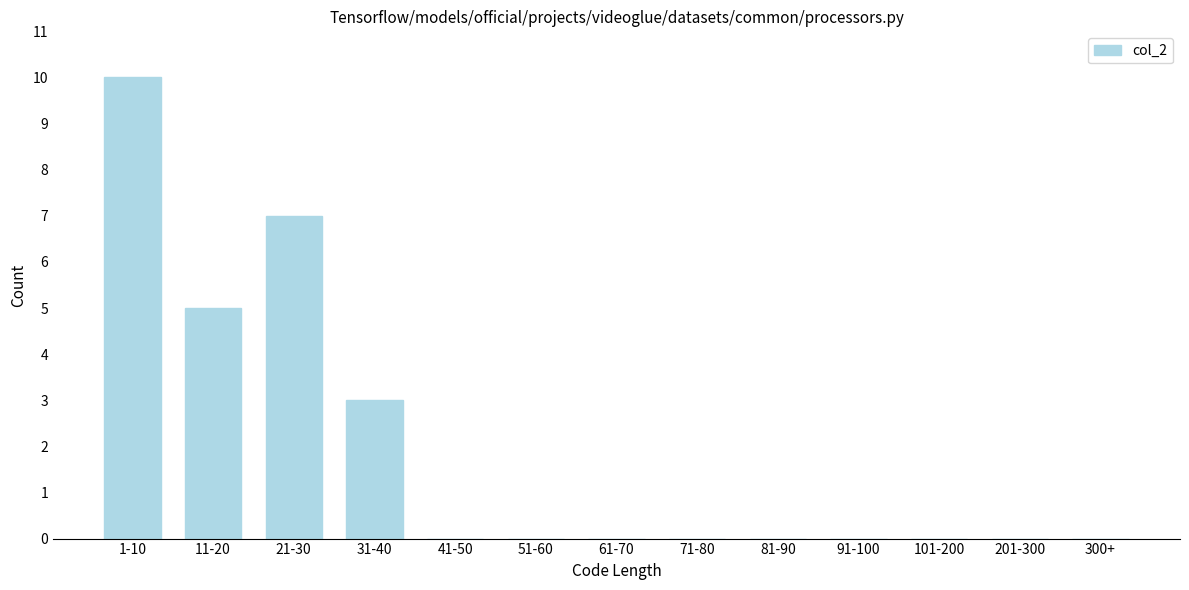

Reading right to left, what are all the values shown in this chart?

300+=0	201-300=0	101-200=0	91-100=0	81-90=0	71-80=0	61-70=0	51-60=0	41-50=0	31-40=3	21-30=7	11-20=5	1-10=10